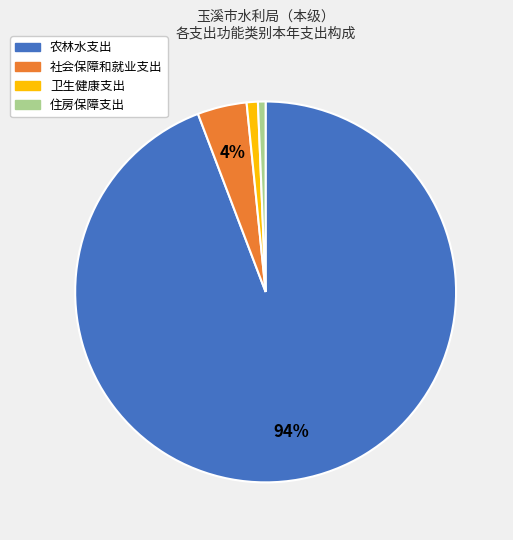

Combined, do 卫生健康支出 and 住房保障支出 account for over 50%?

No